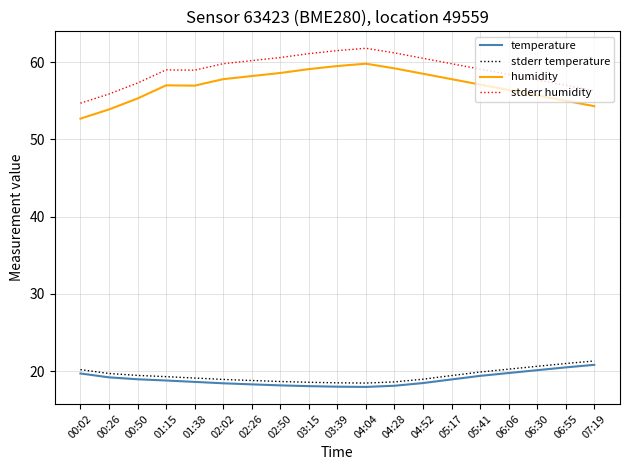

What is the average value of the temperature series?

18.9